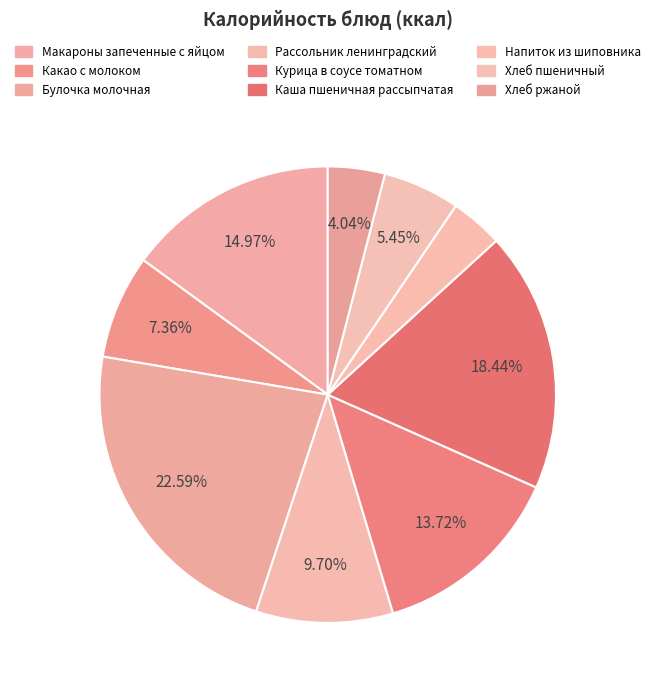

The Каша пшеничная рассыпчатая slice represents 32% of the pie. True or false?

False